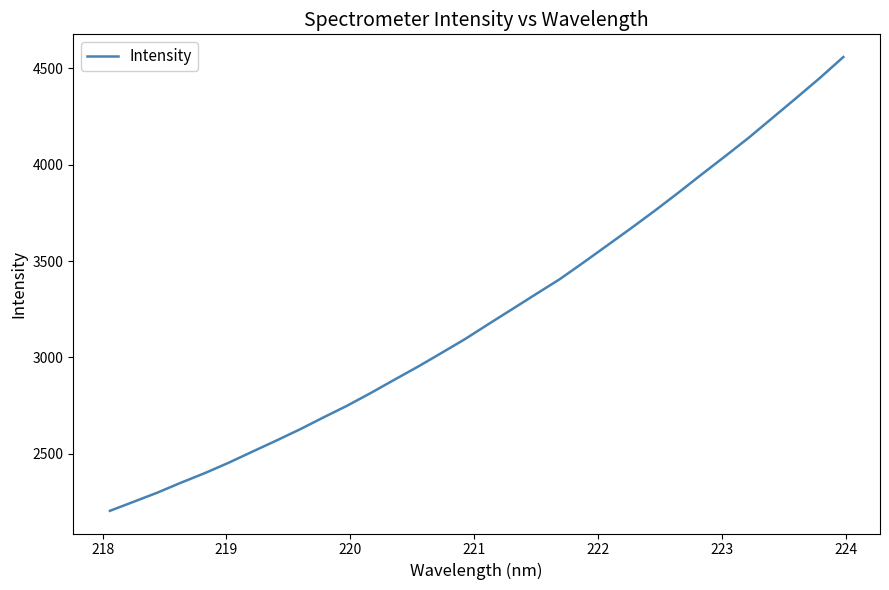

What is the maximum value shown in the chart?

4557.6